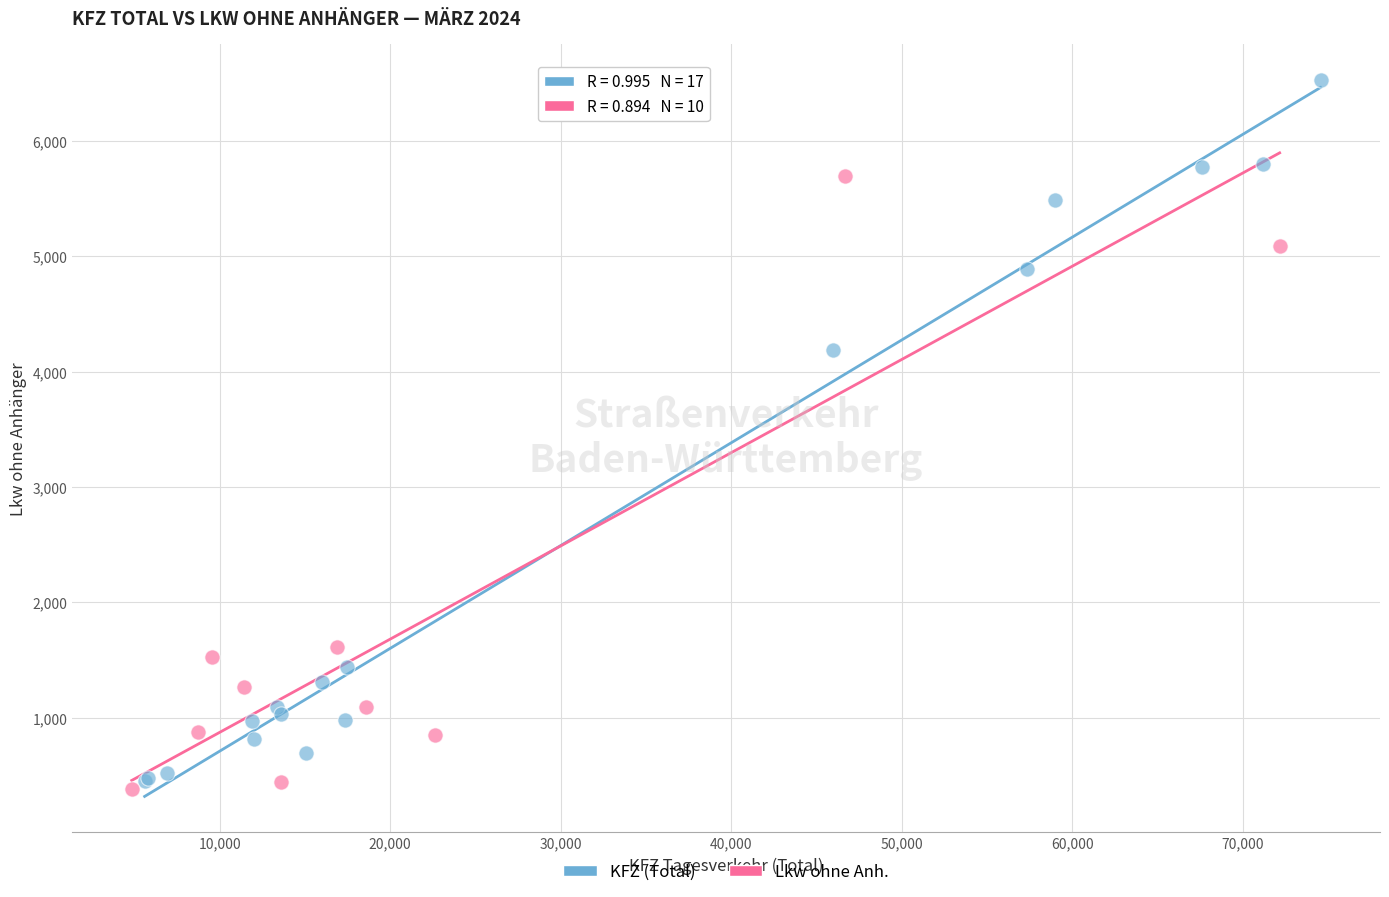

Which series has the largest Y range (max minus min)?

KFZ (Total)